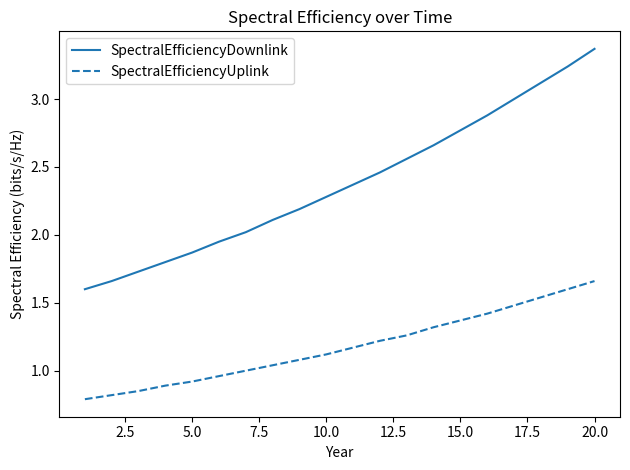

Which series has the largest total across all categories?

SpectralEfficiencyDownlink